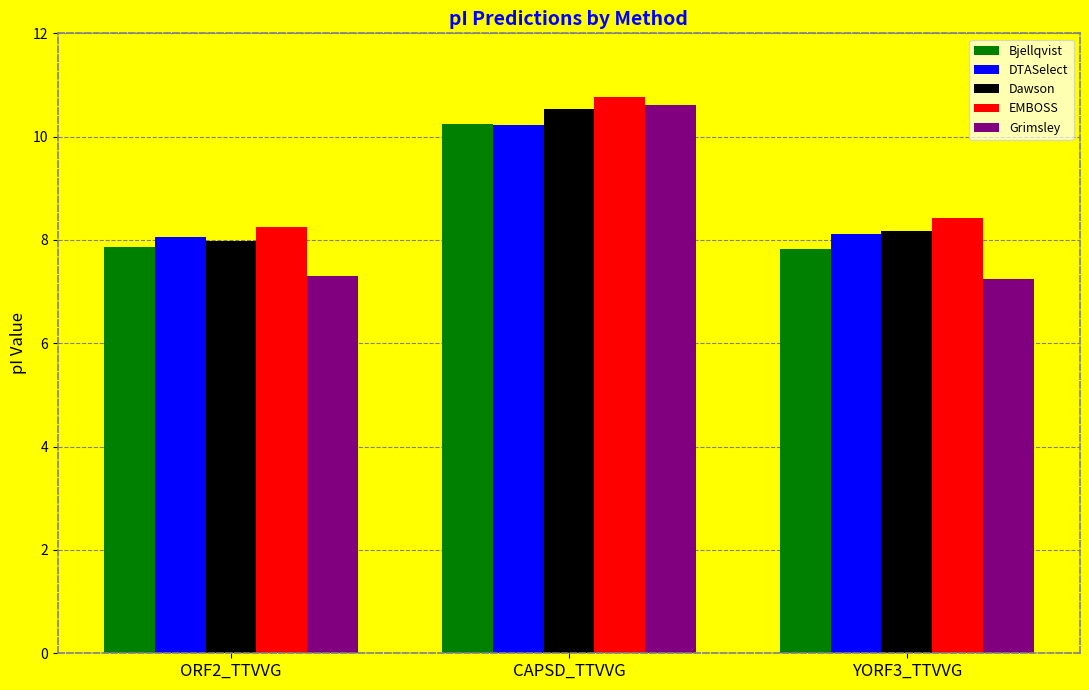

The value of EMBOSS at CAPSD_TTVVG is 10.8. True or false?

True